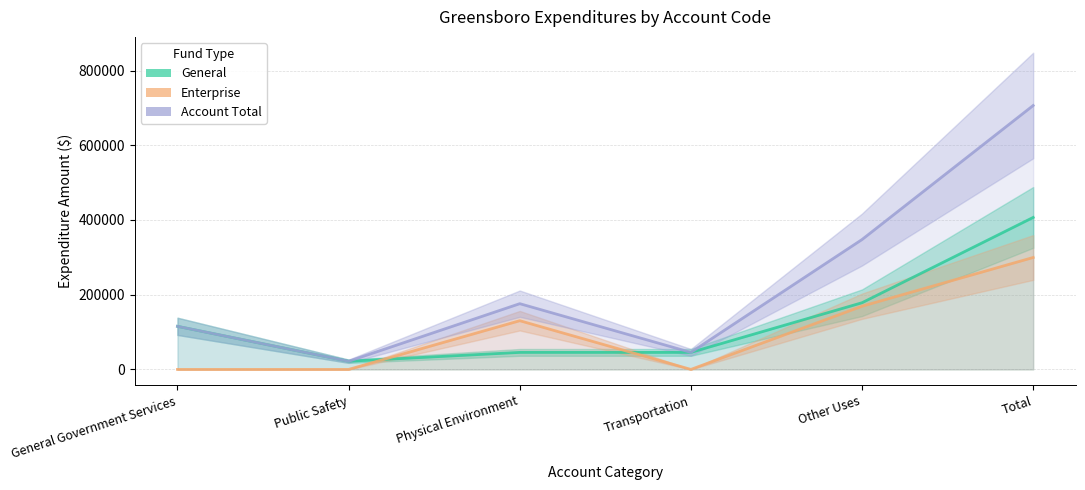

What is the difference between the General values at Total and Other Uses?

228330